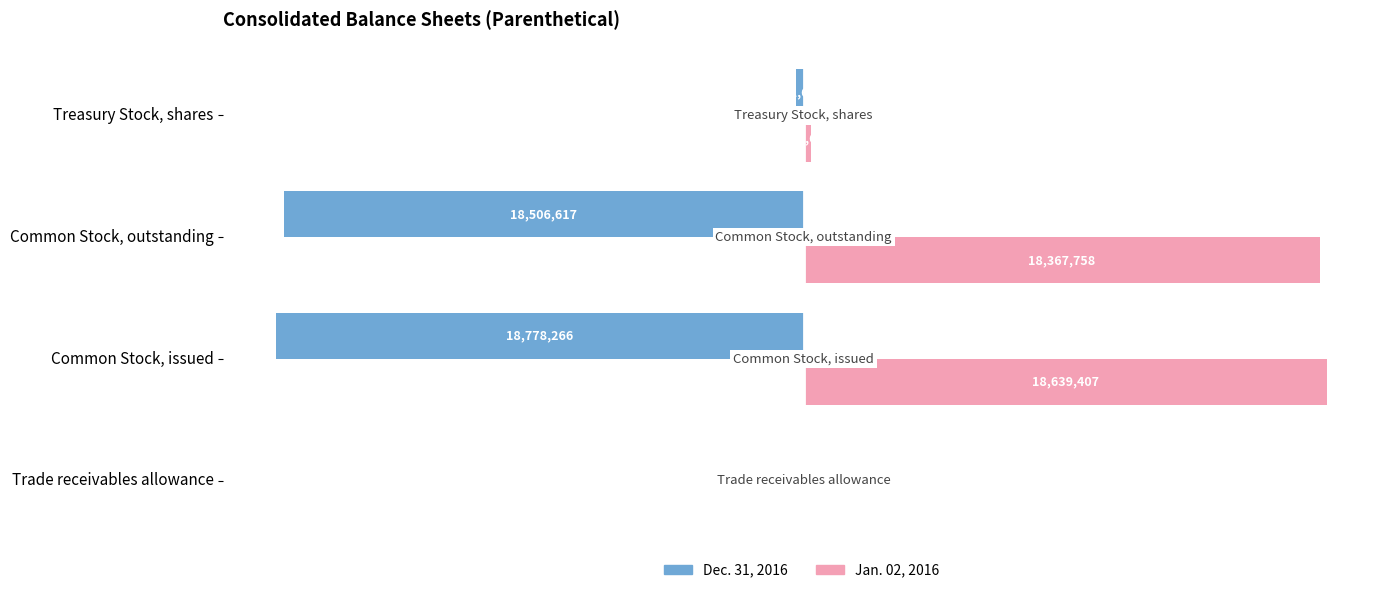

True or false: Jan. 02, 2016 has a value of 12036167 at Common Stock, outstanding.

False